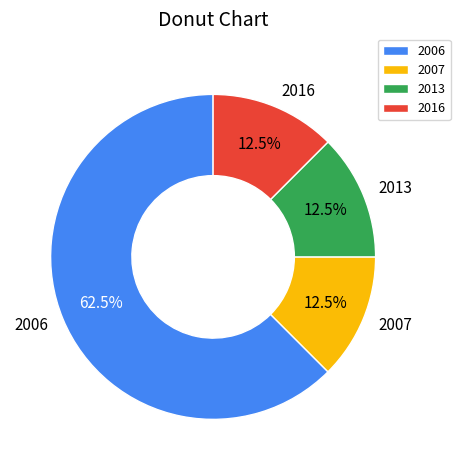

Does any single category account for the majority?

Yes